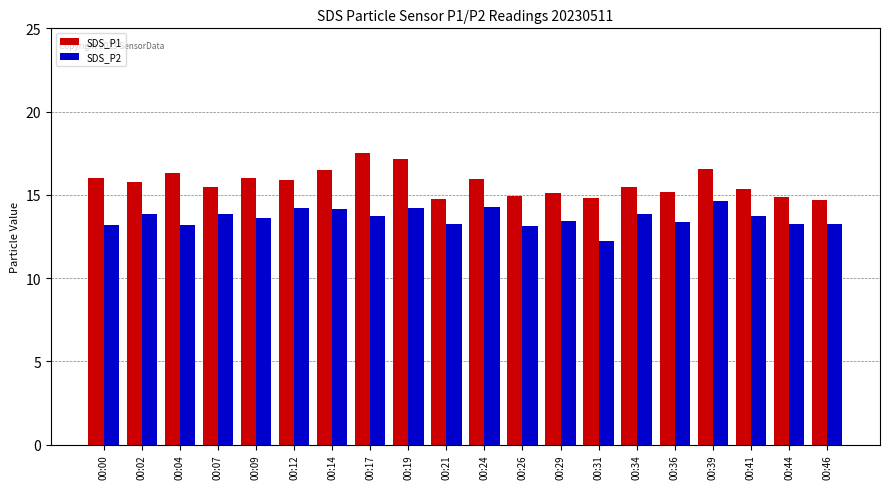

True or false: SDS_P2 has a value of 23.3 at 00:44.

False